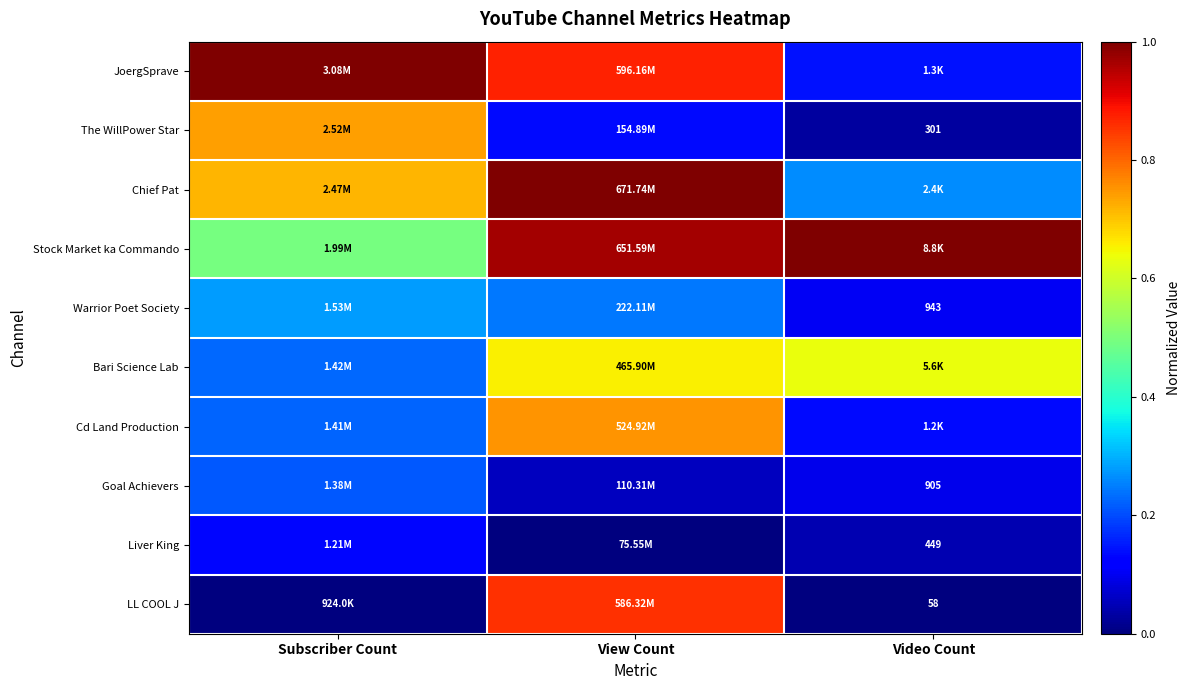

What is the sum of all LL COOL J values?

0.9